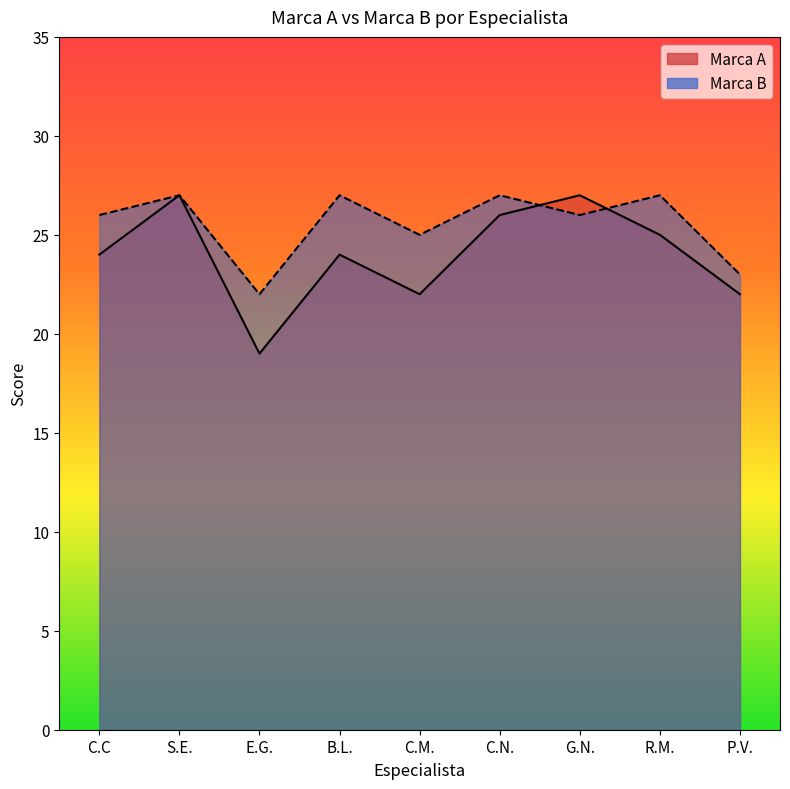

What are all the series names shown in the legend?

Marca A, Marca B